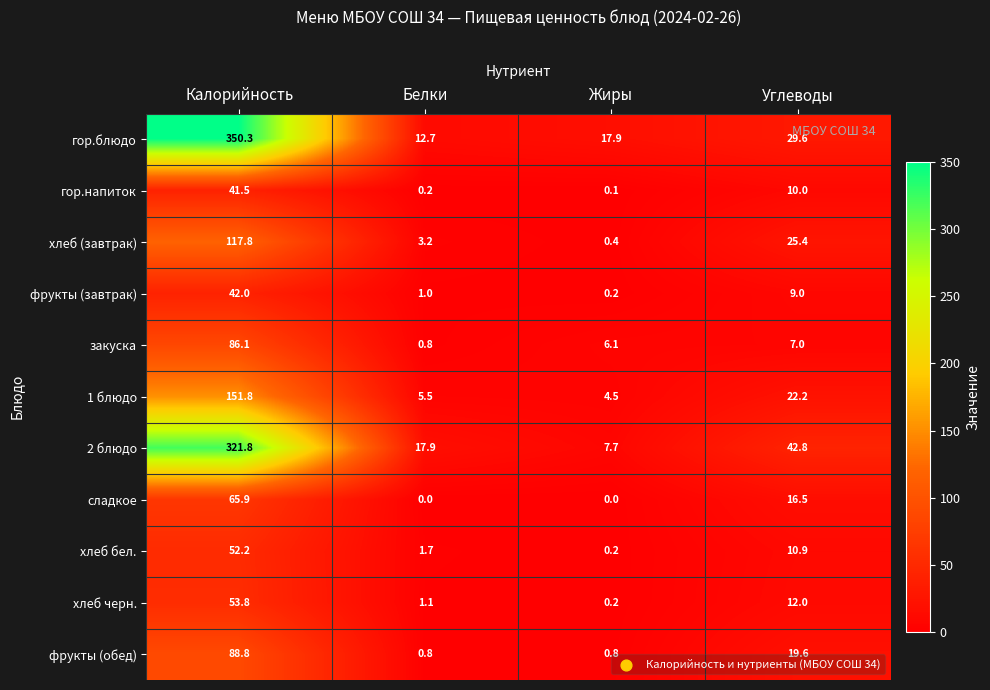

List the series in order of their peak value, highest first.

гор.блюдо, 2 блюдо, 1 блюдо, хлеб (завтрак), фрукты (обед), закуска, сладкое, хлеб черн., хлеб бел., фрукты (завтрак), гор.напиток